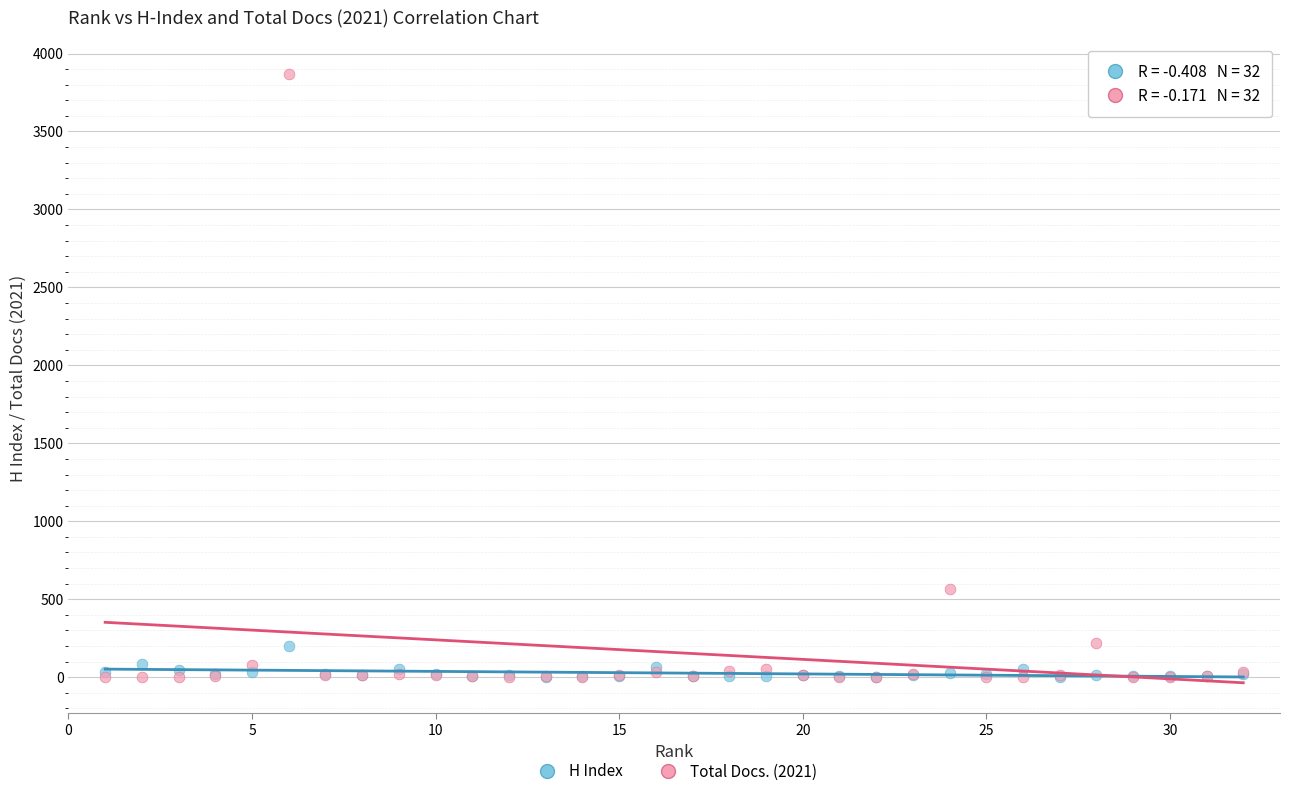

Across all series, what Y value is closest to 1935?

568